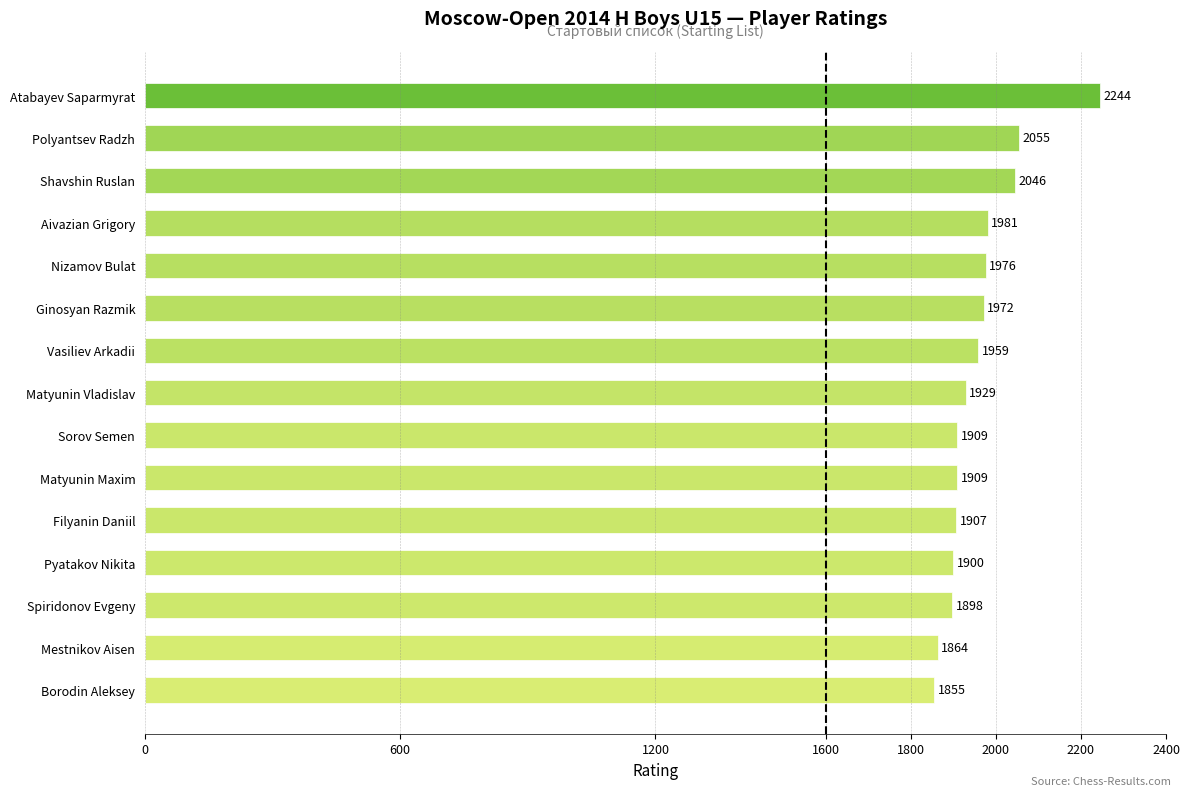

Reading bottom to top, extract all data points from this chart.

Borodin Aleksey=1855	Mestnikov Aisen=1864	Spiridonov Evgeny=1898	Pyatakov Nikita=1900	Filyanin Daniil=1907	Matyunin Maxim=1909	Sorov Semen=1909	Matyunin Vladislav=1929	Vasiliev Arkadii=1959	Ginosyan Razmik=1972	Nizamov Bulat=1976	Aivazian Grigory=1981	Shavshin Ruslan=2046	Polyantsev Radzh=2055	Atabayev Saparmyrat=2244